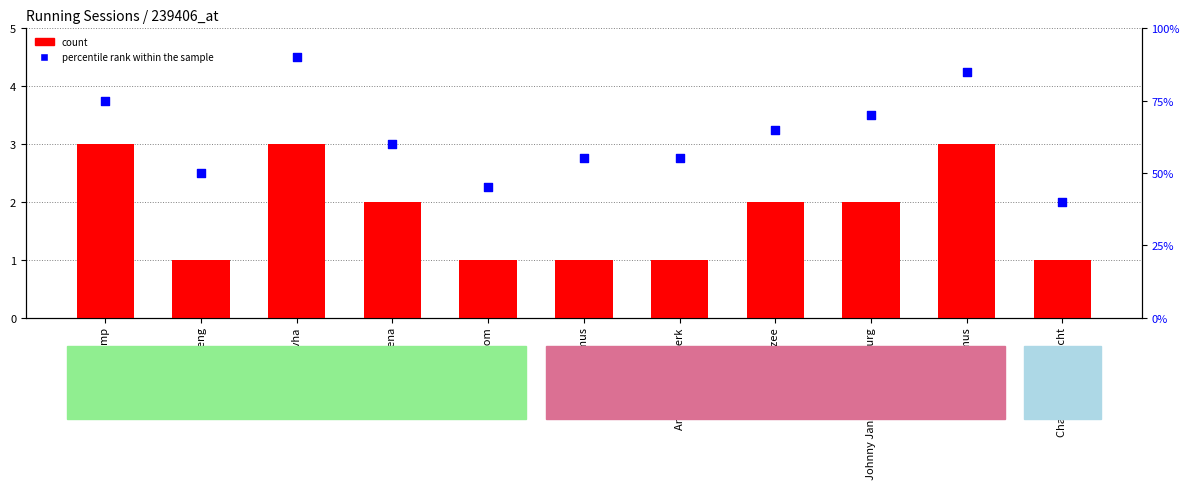

What are all the series names shown in the legend?

count, percentile rank within the sample